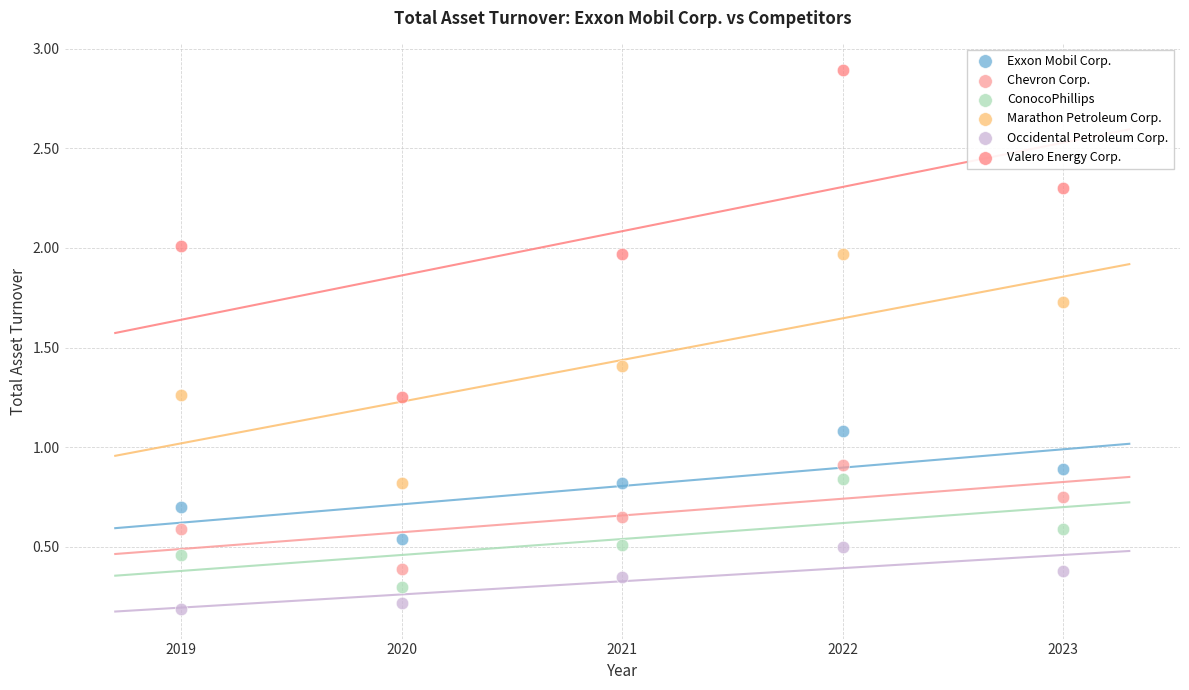

Which series reaches the minimum Y coordinate?

Occidental Petroleum Corp.